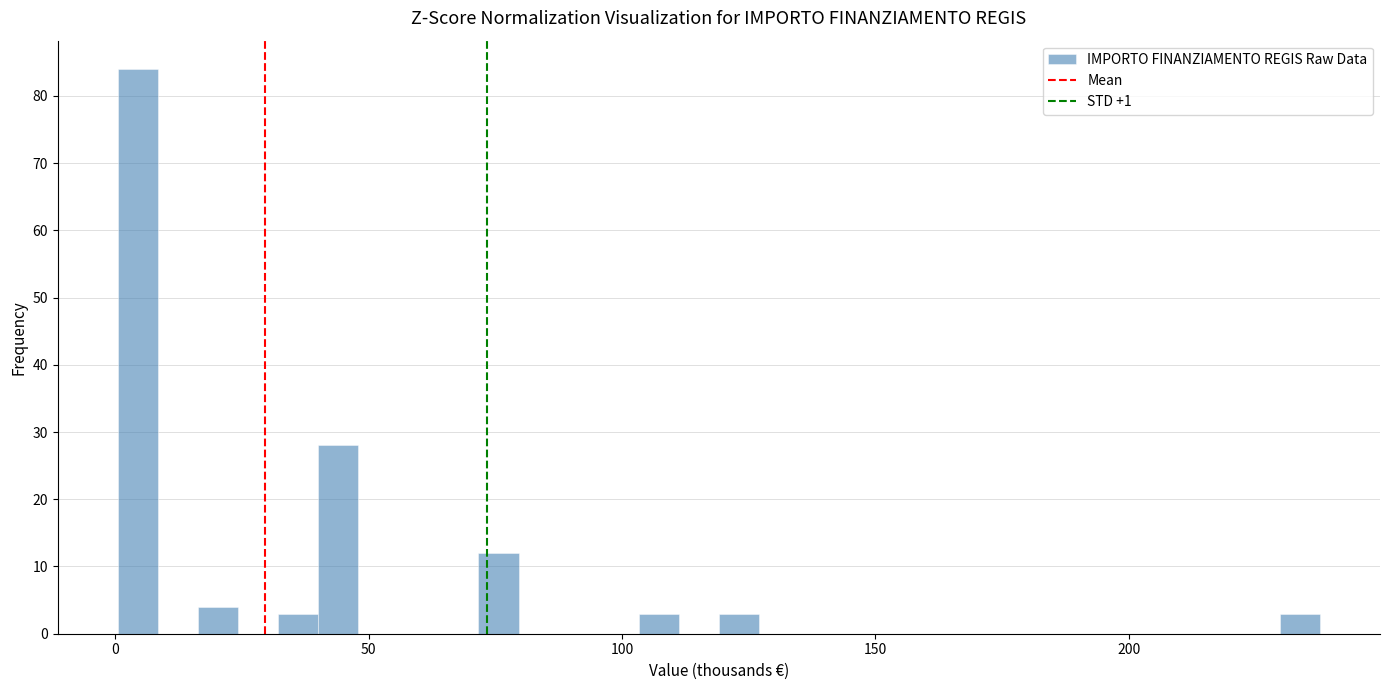

Around what value on the x-axis is the tallest bar? Give the approximate position of its centre, as read against the axis.

5